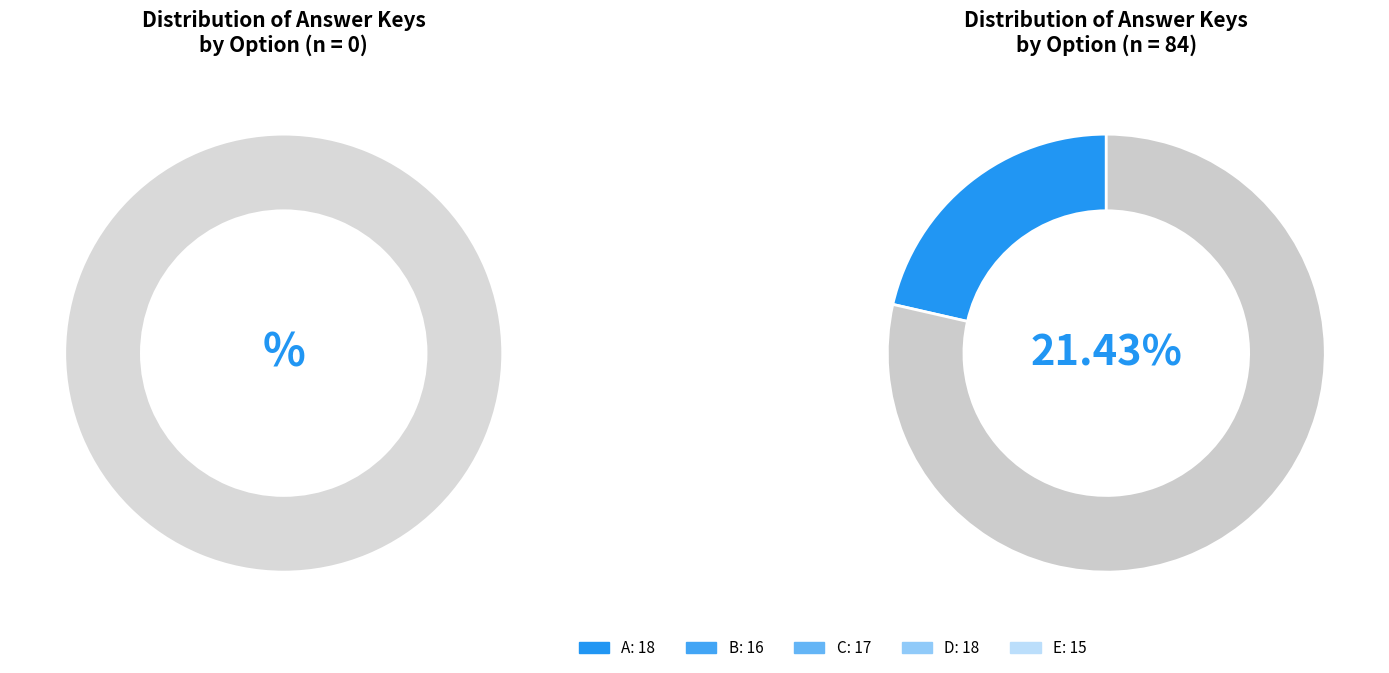

Is there a majority slice in this chart?

No